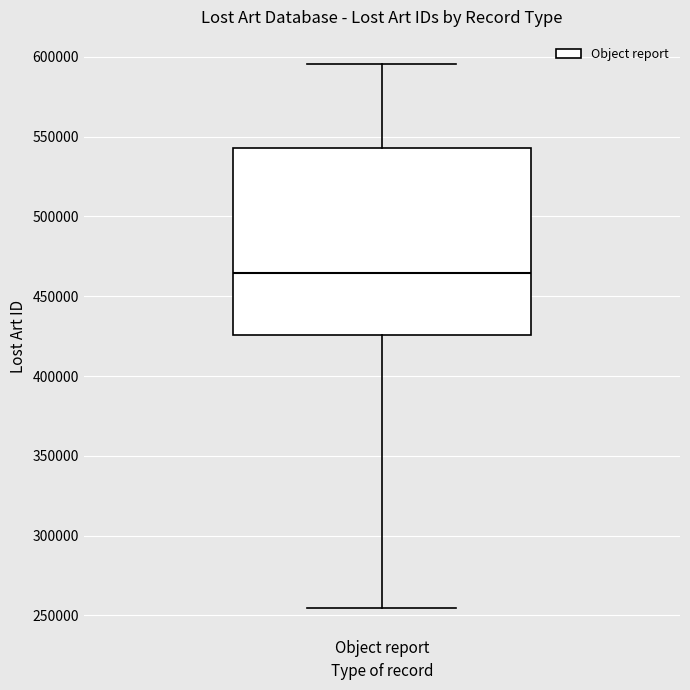

Transcribe this box plot: give where the median line is, the range the box spans, and where the two whiskers end, as read against the y-axis. The values are not printed on the chart, so give them approximately, as read against the axis.

median 465000, box 425000 to 545000, whiskers 255000 to 595000